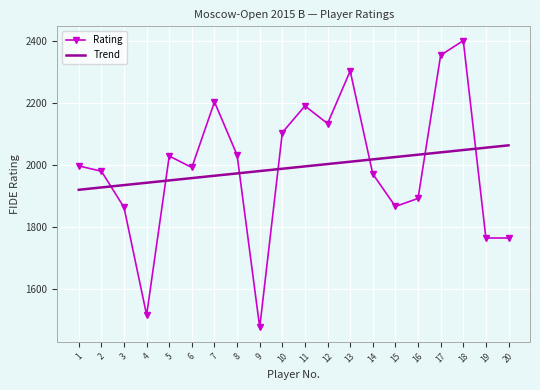

What is the difference between the maximum and minimum values in the Rating series?

927.0